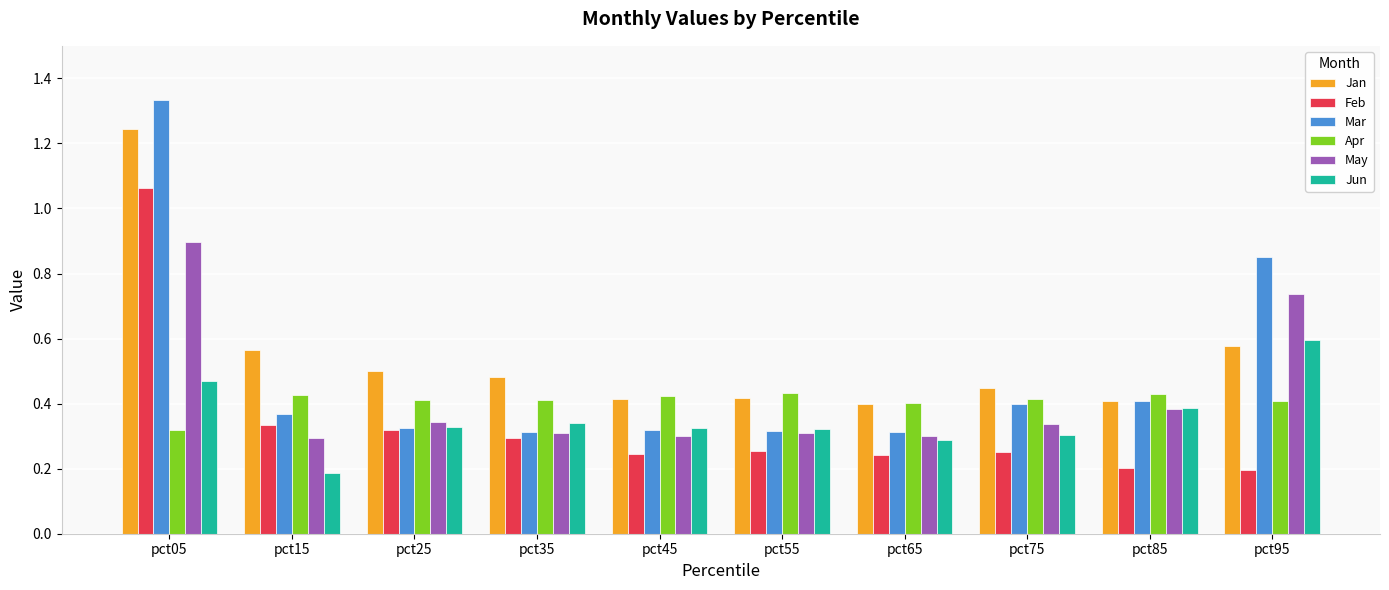

Which series has the widest spread of values?

Mar